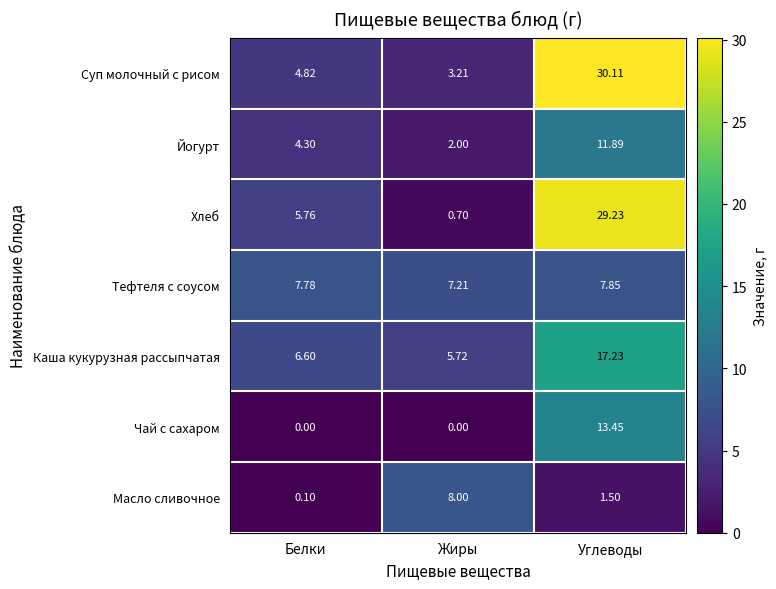

Which category has the highest value in the Йогурт series?

Углеводы